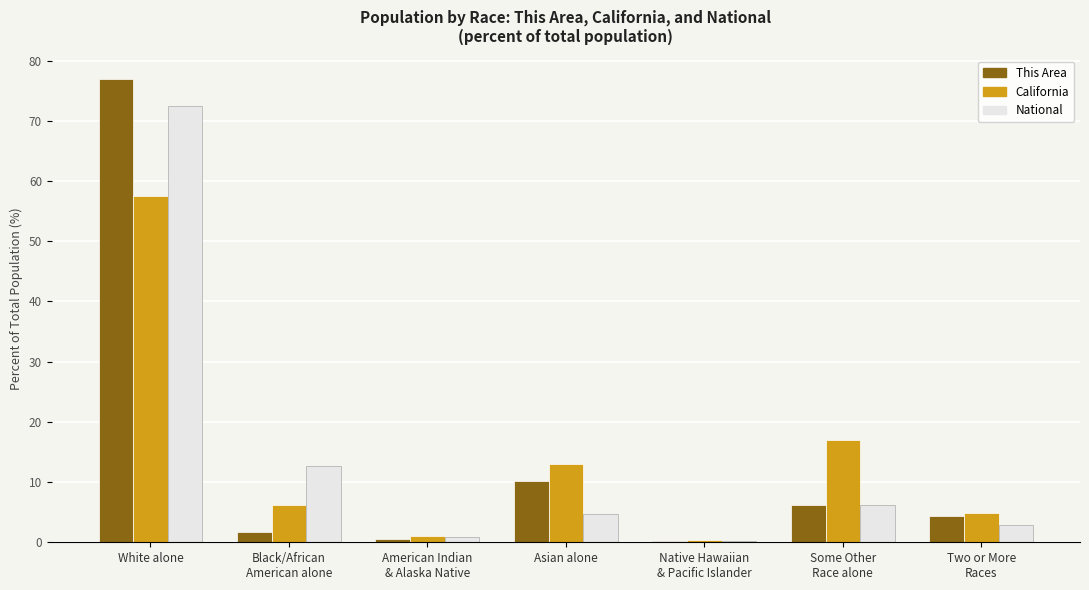

At which category is the sum across all series the highest?

White alone